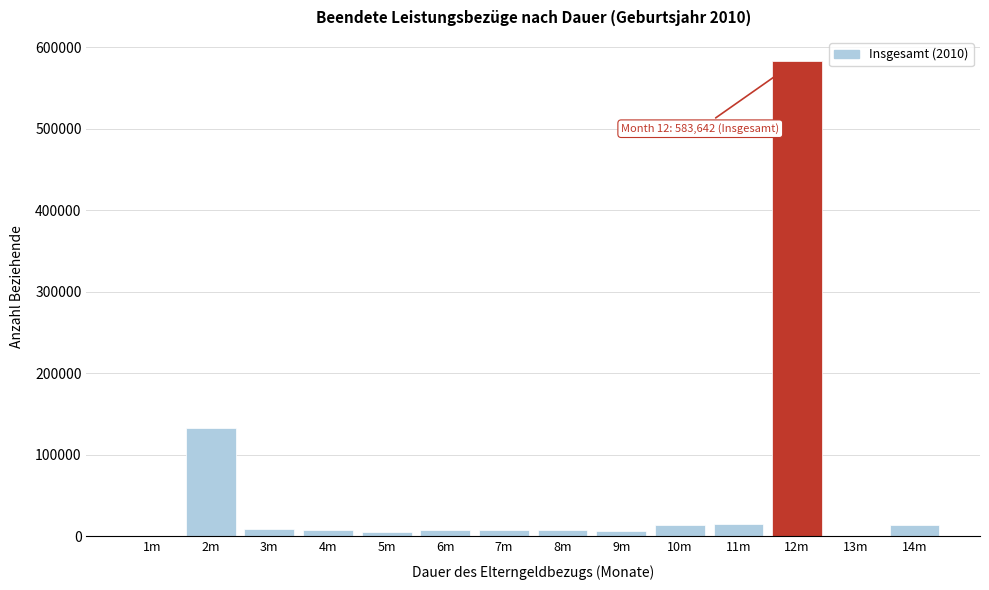

What is the maximum value shown in the chart?

583642